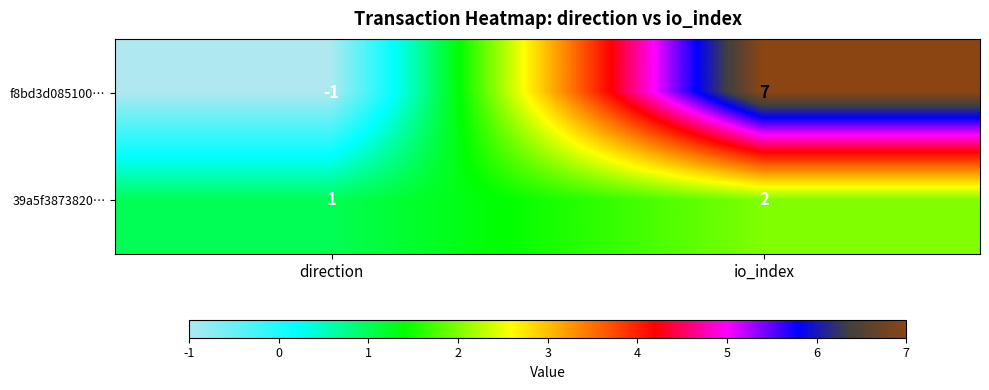

Reading left to right, list all the values displayed in this chart.

f8bd3d085100…: -1	7
39a5f3873820…: 1	2